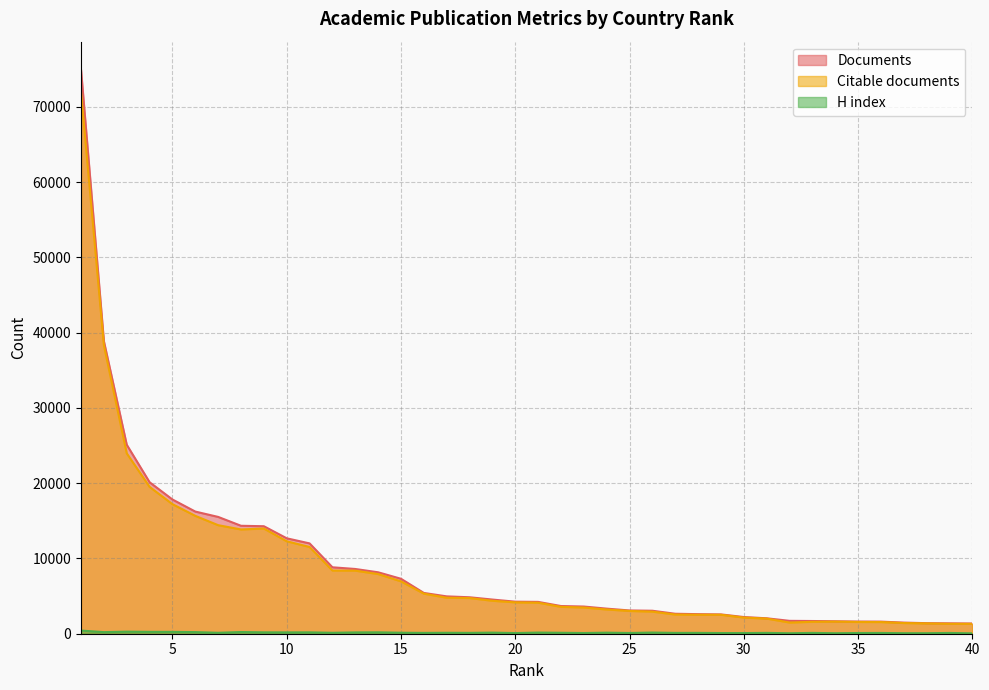

What is the difference between the Documents values at 20 and 31?

2207